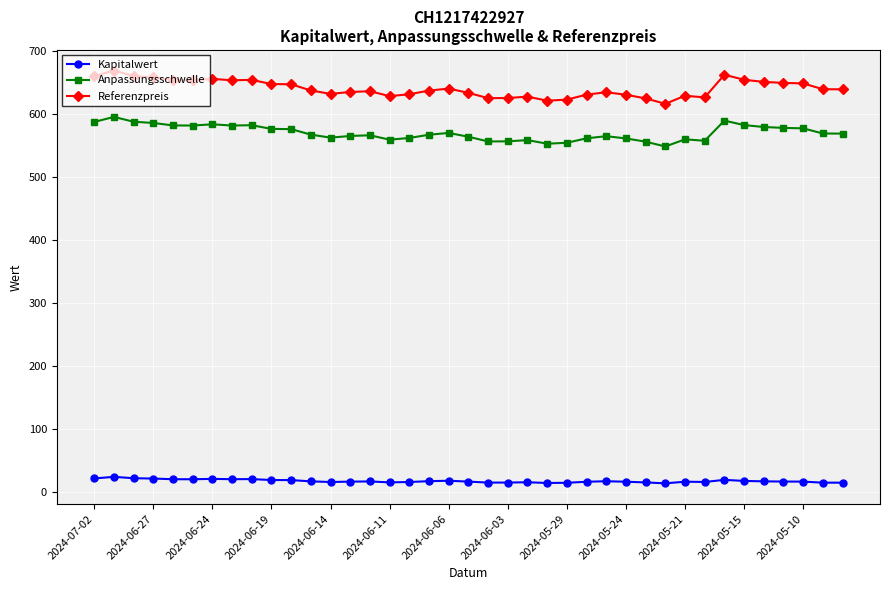

Does the chart display data point markers on the line(s)?

Yes